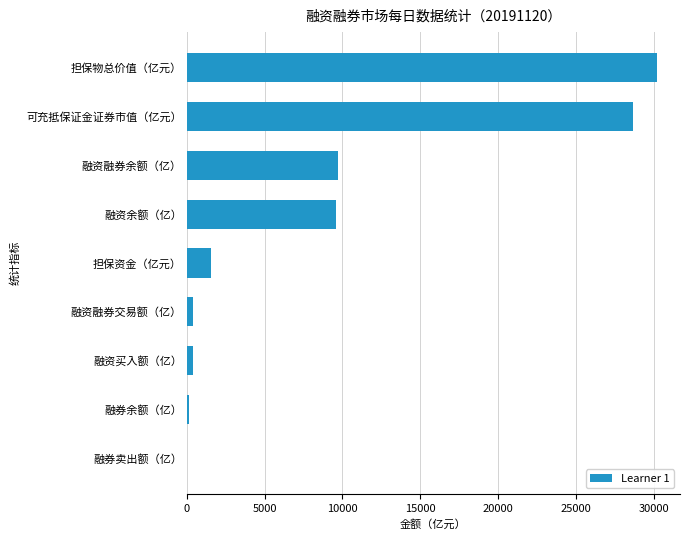

What is the sum of all values?

80578.9